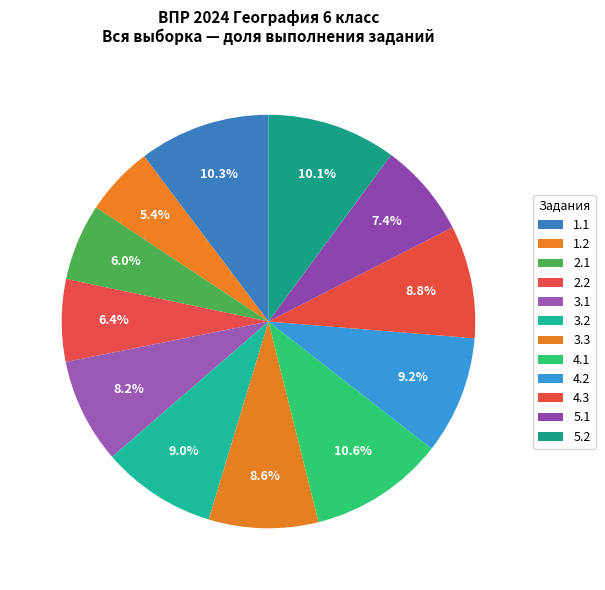

Approximately how many times larger is the value at 3.3 compared to 4.2?

0.9